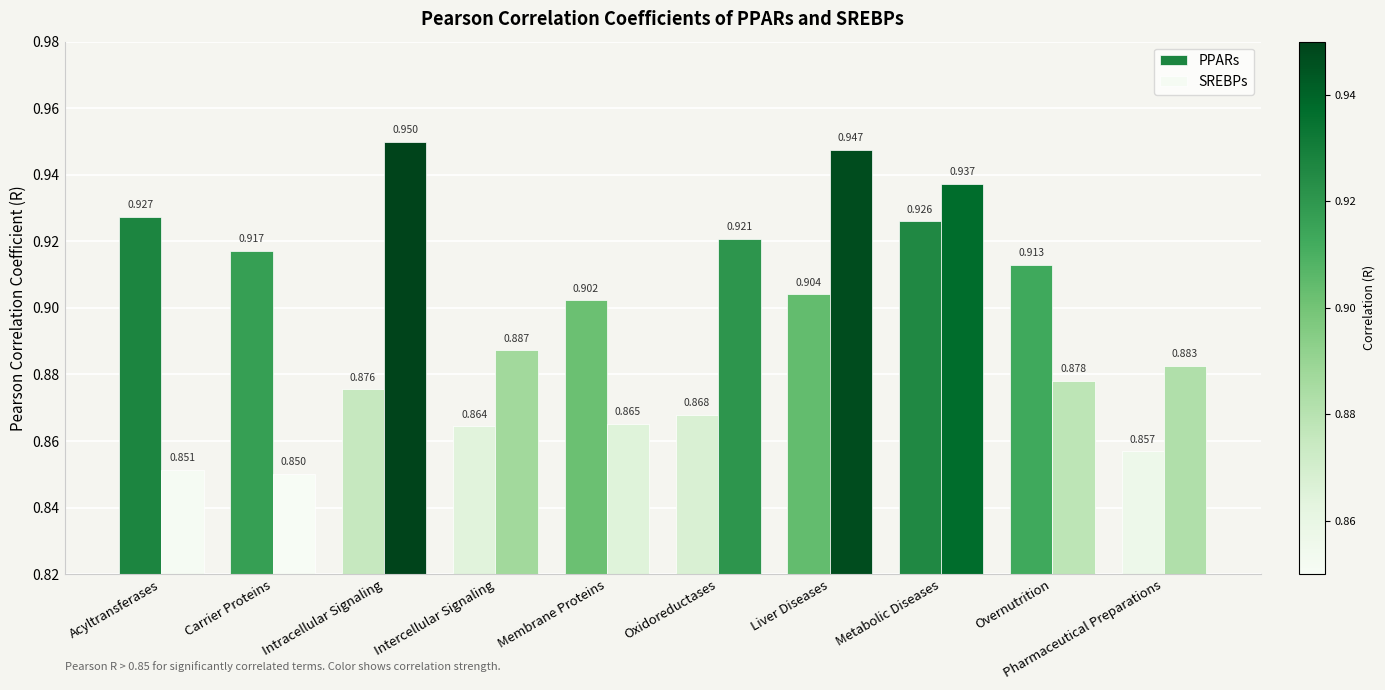

Is the value of SREBPs at Membrane Proteins greater than the value of PPARs at Carrier Proteins?

No